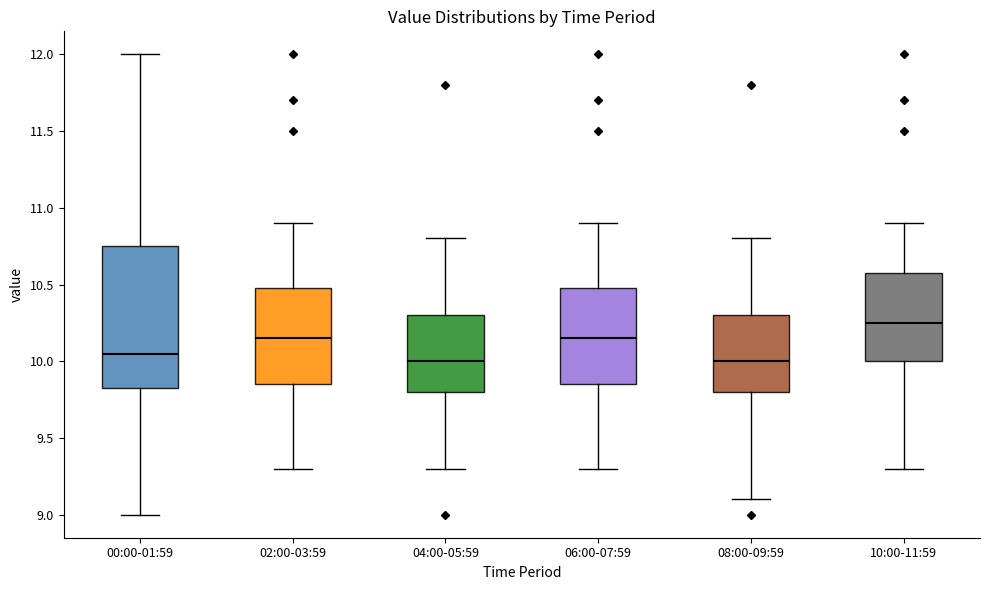

Reading left to right, read every box against the y-axis: the position of its median line, the range the box covers, and the ends of its whiskers. The values are not printed on the chart, so give them approximately, as read against the axis.

00:00-01:59: median 10.05, box 9.85 to 10.75, whiskers 9.00 to 12.00
02:00-03:59: median 10.15, box 9.85 to 10.45, whiskers 9.30 to 10.90
04:00-05:59: median 10.00, box 9.80 to 10.30, whiskers 9.30 to 10.80
06:00-07:59: median 10.15, box 9.85 to 10.45, whiskers 9.30 to 10.90
08:00-09:59: median 10.00, box 9.80 to 10.30, whiskers 9.10 to 10.80
10:00-11:59: median 10.25, box 10.00 to 10.60, whiskers 9.30 to 10.90